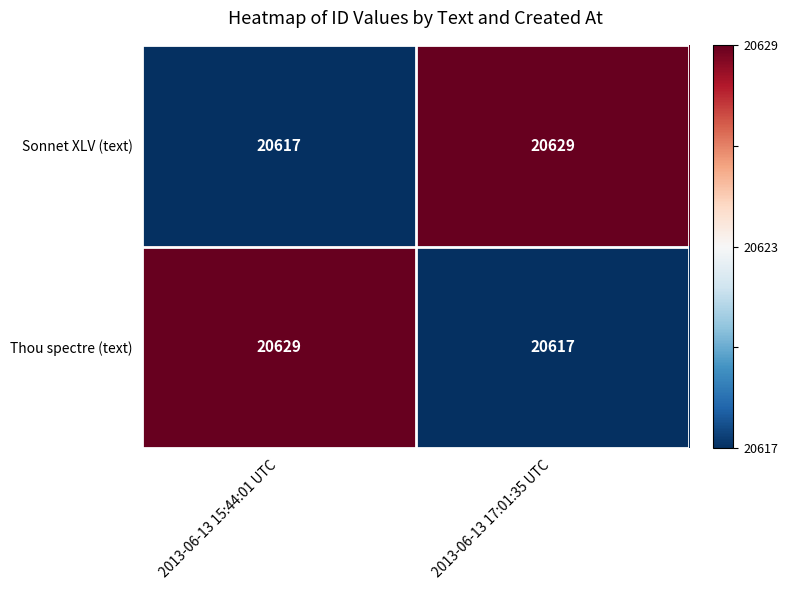

What is the maximum value for Sonnet XLV (text)?

20629